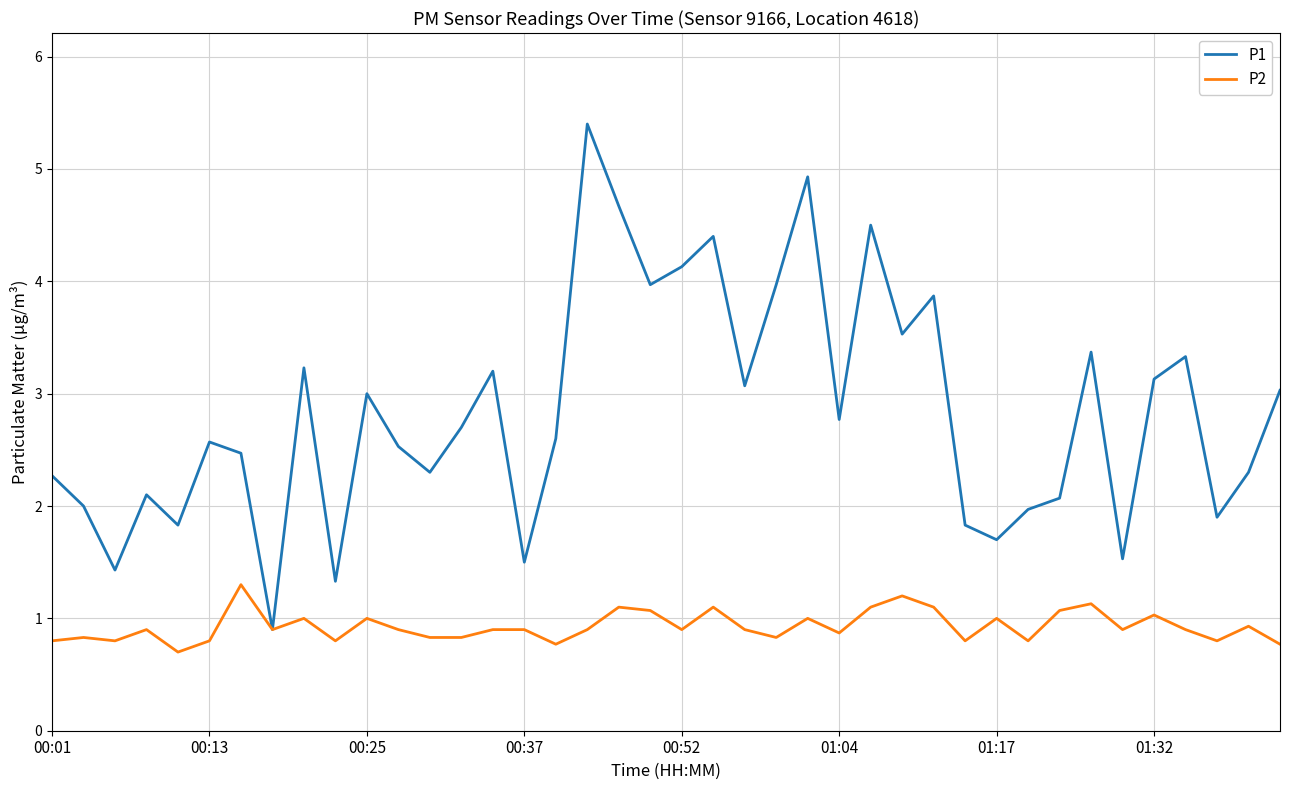

Rank the series by their maximum value, from lowest to highest.

P2, P1